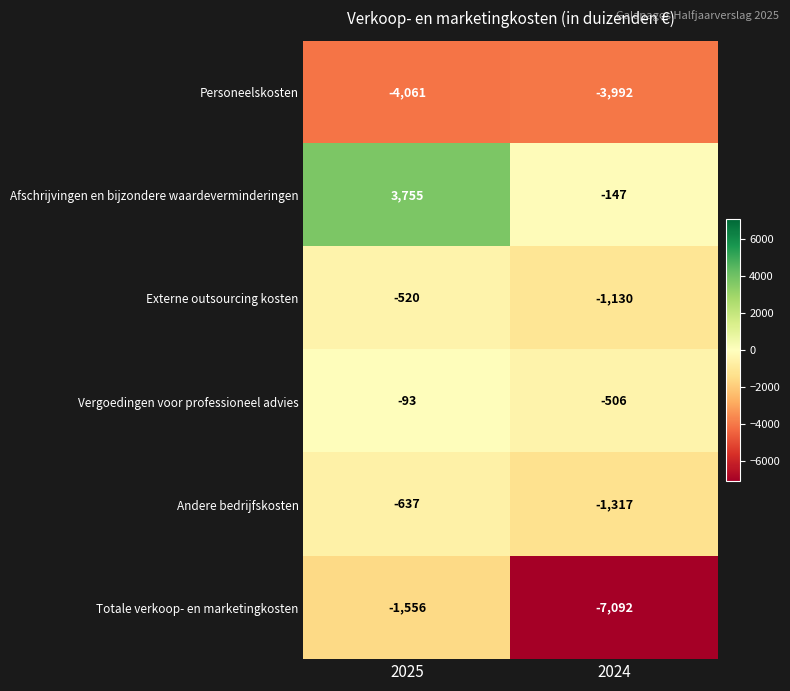

What is the approximate value of Vergoedingen voor professioneel advies at 2025, to the nearest 50?

-100